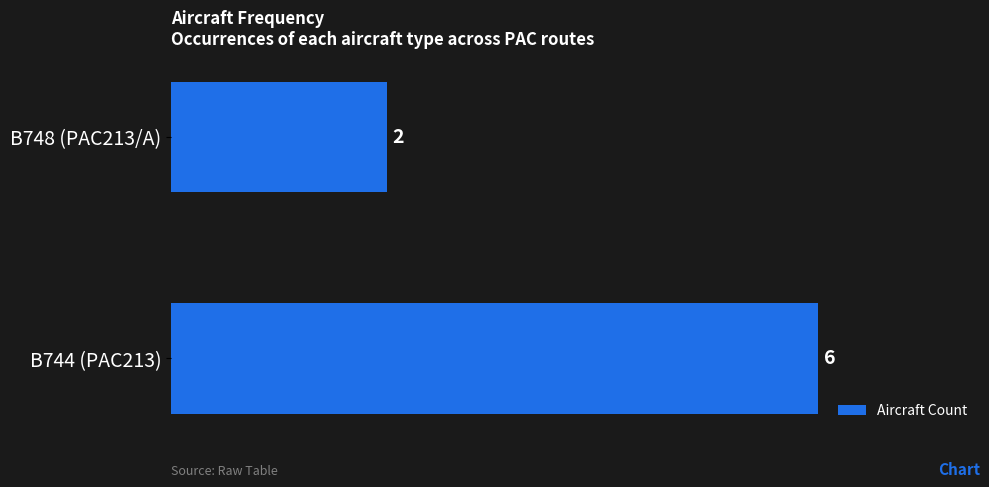

Reading bottom to top, transcribe all the data shown in this chart.

6	2